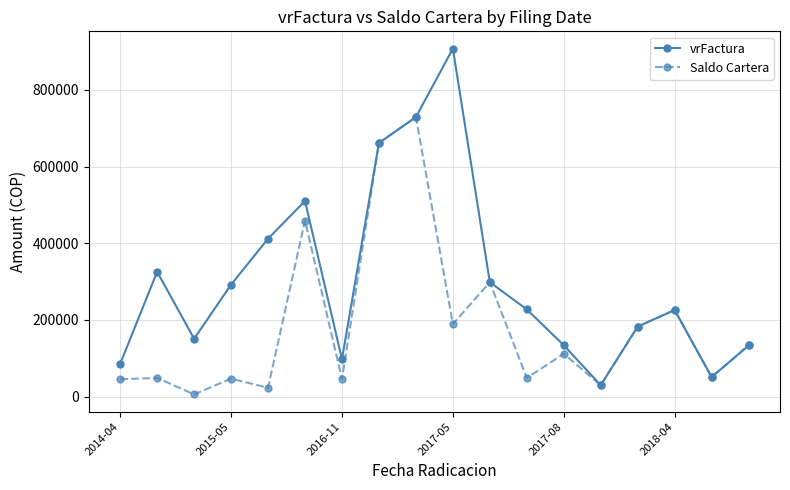

What is the highest value of the vrFactura series?

907923